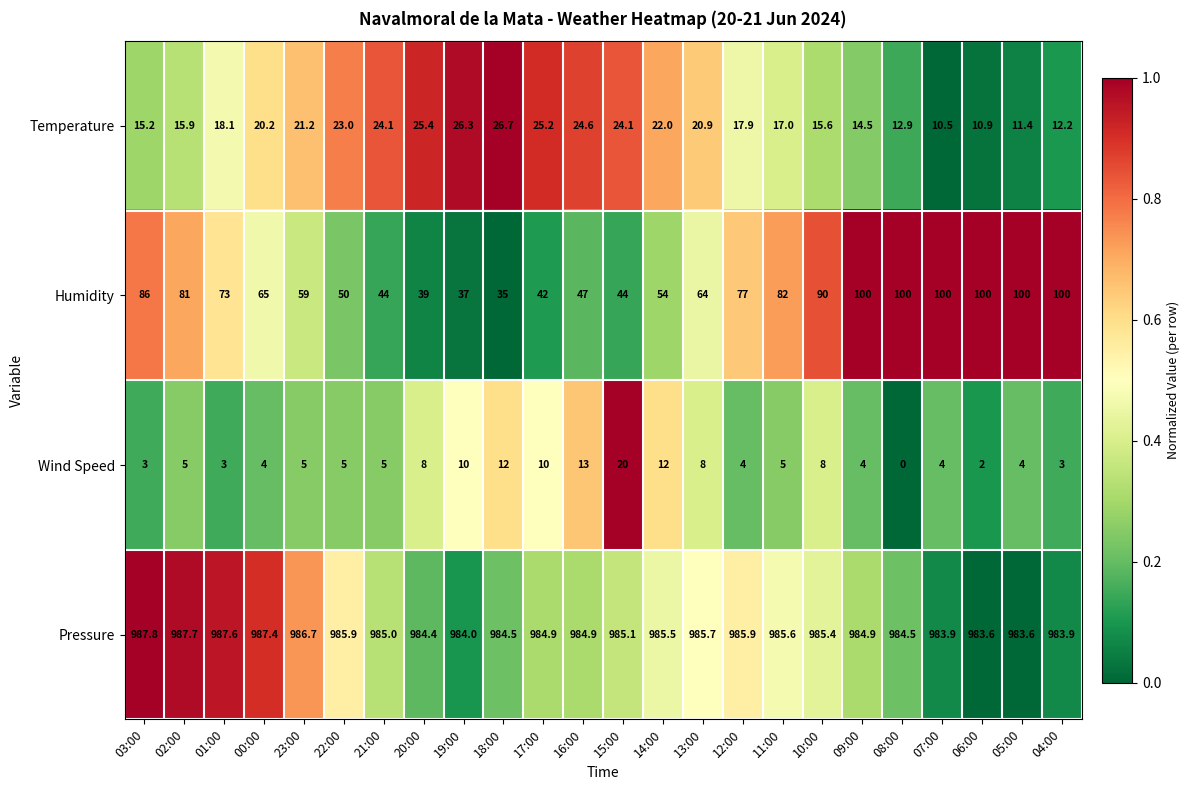

What is the sum of all Temperature values?

455.8